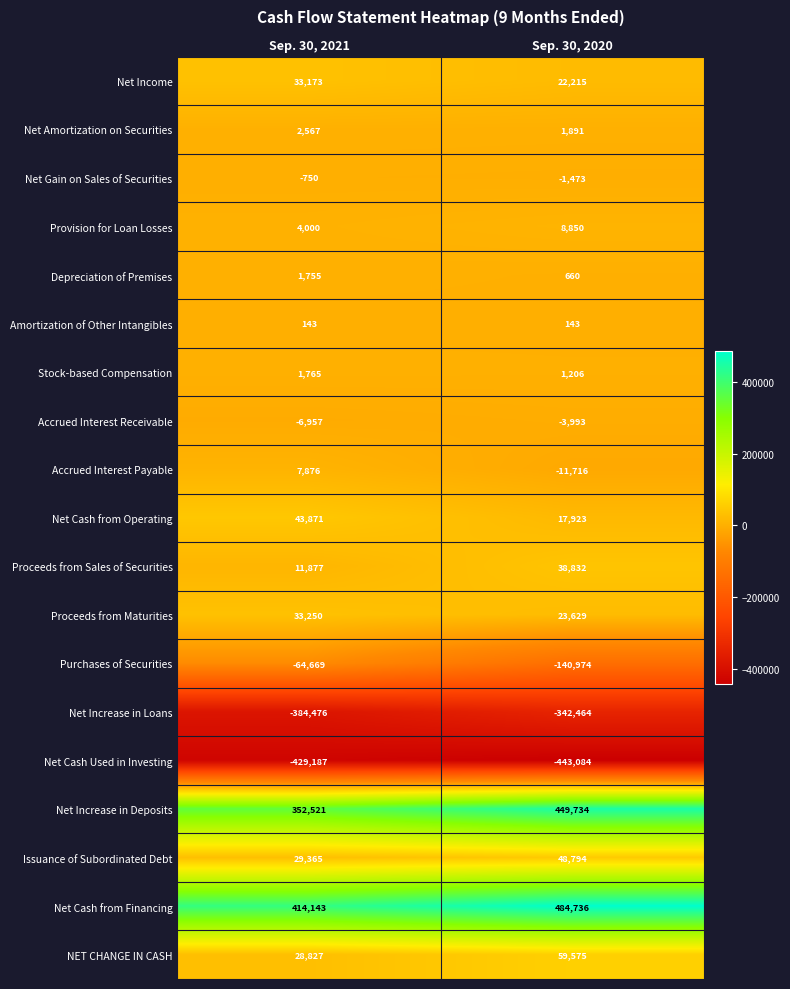

Is it true that Depreciation of Premises equals 1195 at Sep. 30, 2021?

False